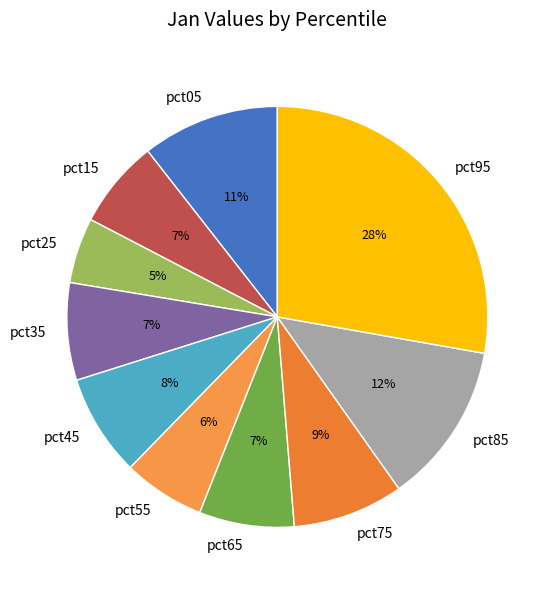

Is the sum of pct55 and pct25 greater than half?

No